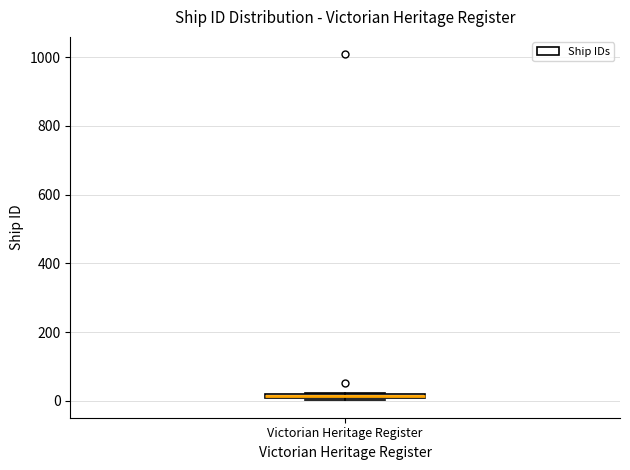

Where is the lower edge of the box for Victorian Heritage Register on the y-axis? The values are not printed on the chart, so give them approximately, as read against the axis.

0